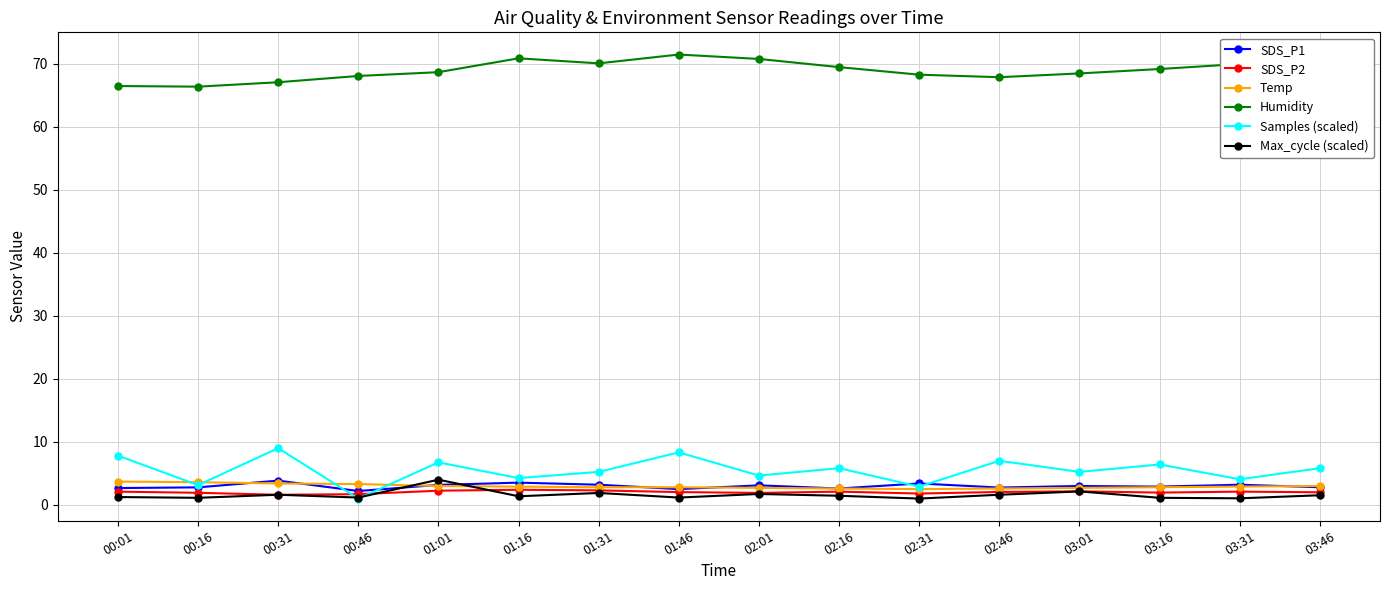

True or false: Humidity and Temp intersect in this chart.

False